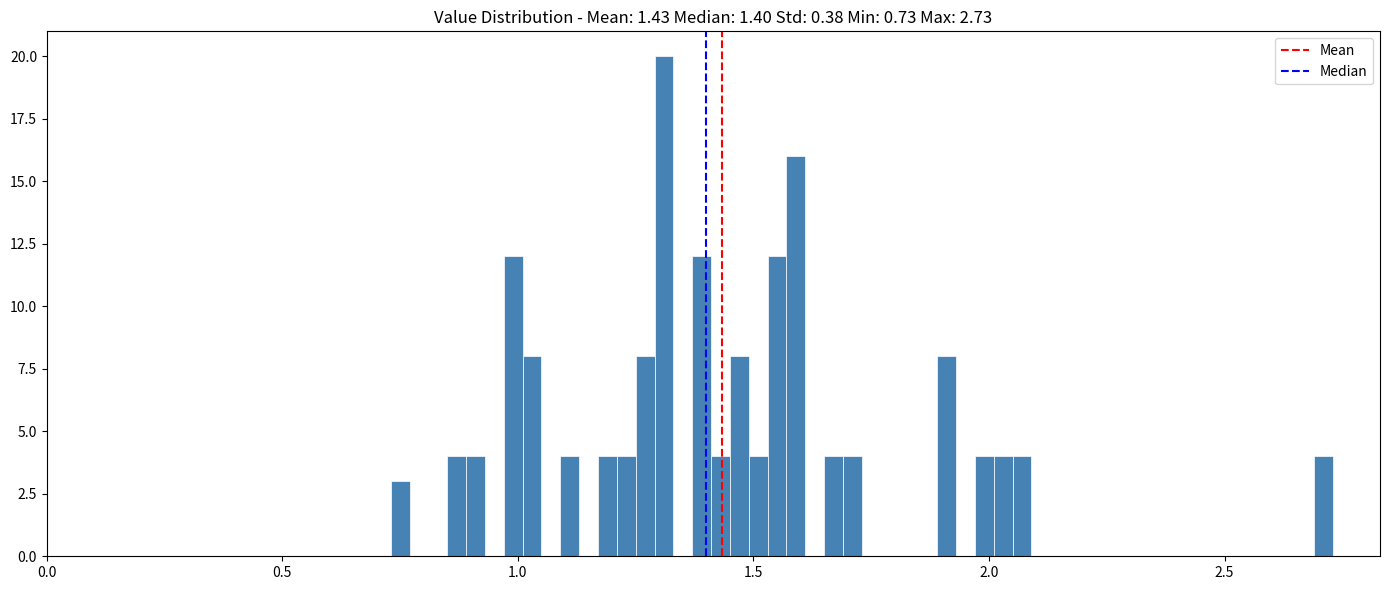

Read against the x-axis, roughly where is the centre of the tallest bar?

1.30